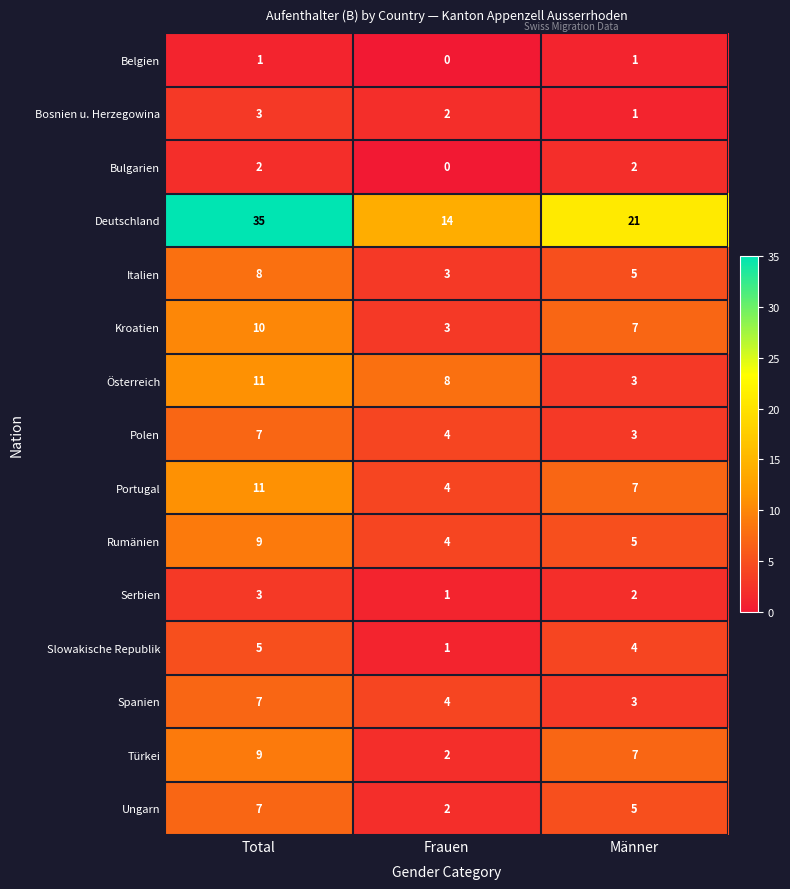

How many series are shown in this chart?

15